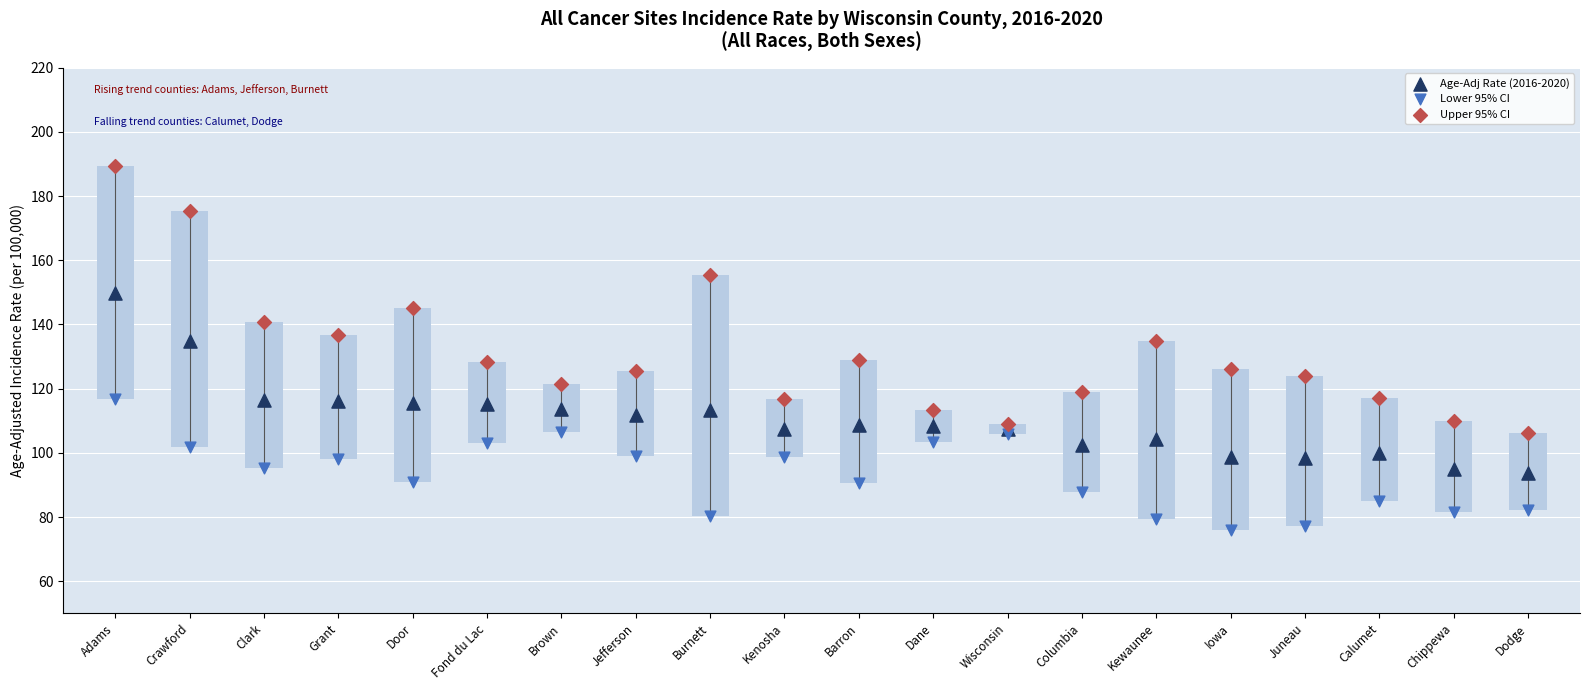

Is the value of Upper 95% CI at Grant greater than the value of Age-Adj Rate (2016-2020) at Dane?

Yes